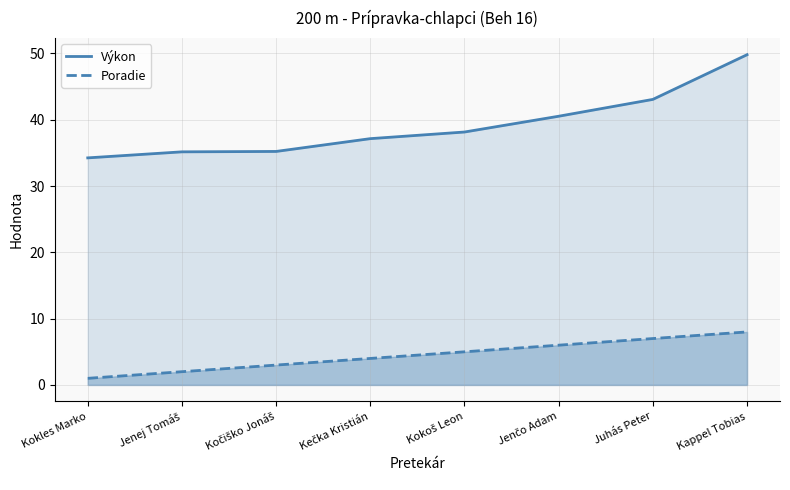

Which category has the highest value in the Poradie series?

Kappel Tobias